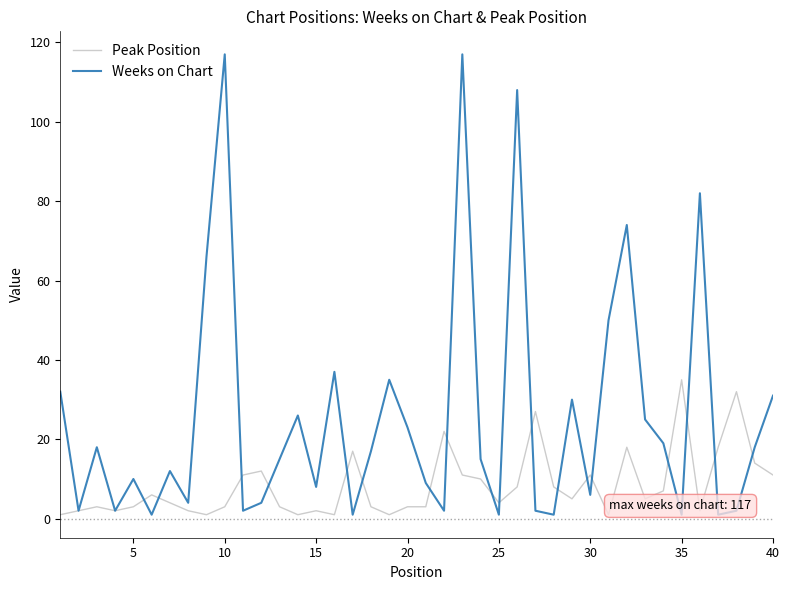

Which series has the largest total across all categories?

Weeks on Chart